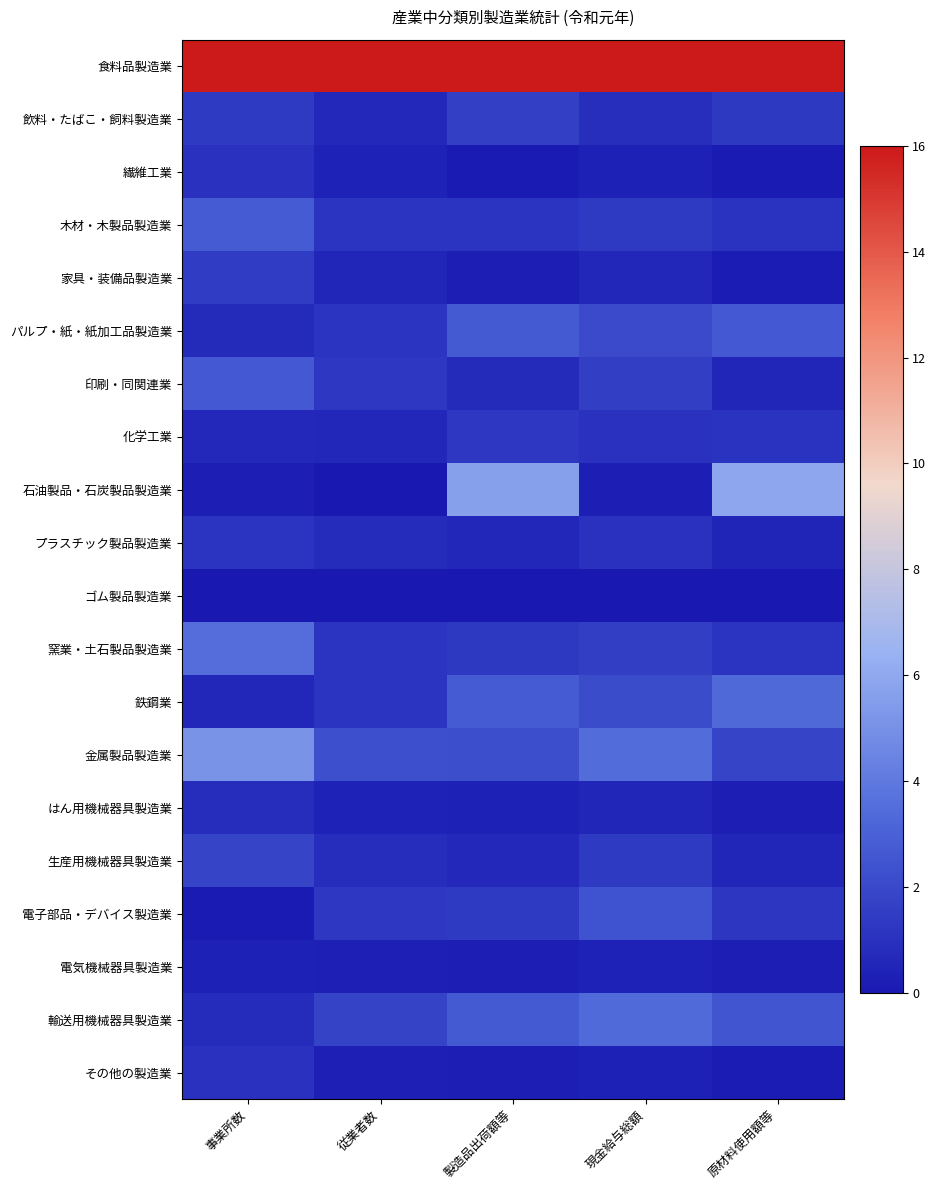

How many data points does each series have?

5